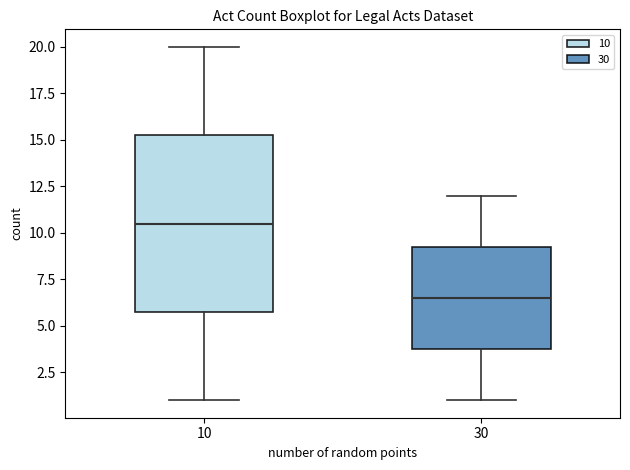

Which box has the highest median line?

10